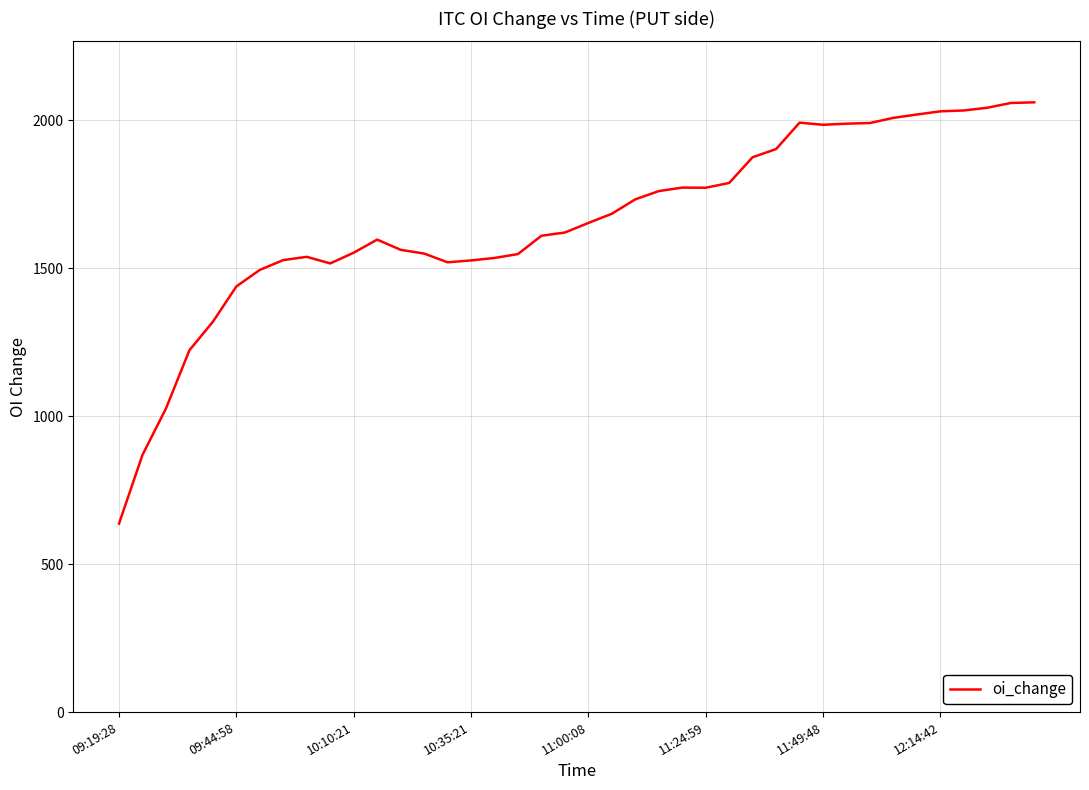

Does the chart display data point markers on the line(s)?

No